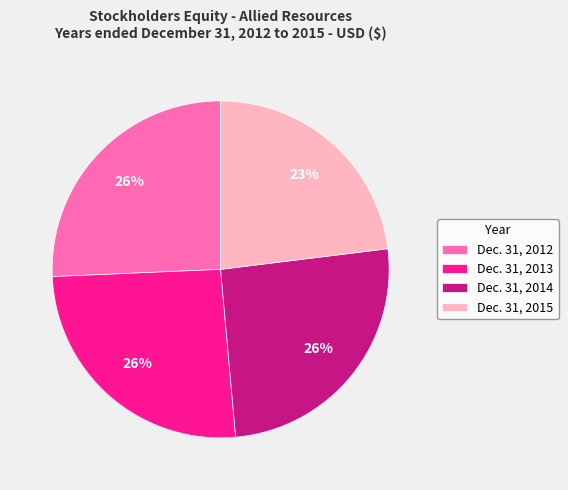

Does Dec. 31, 2013 represent more than half of the total?

No